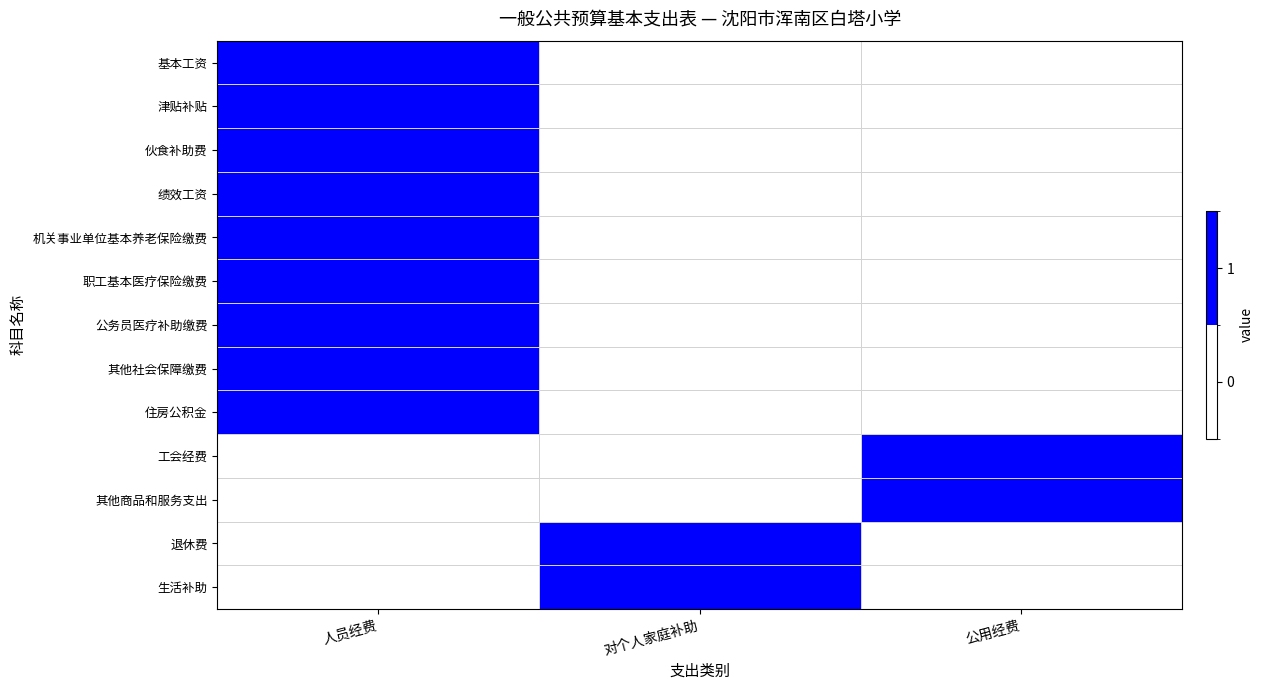

What is the total value across all series at 对个人家庭补助?

2